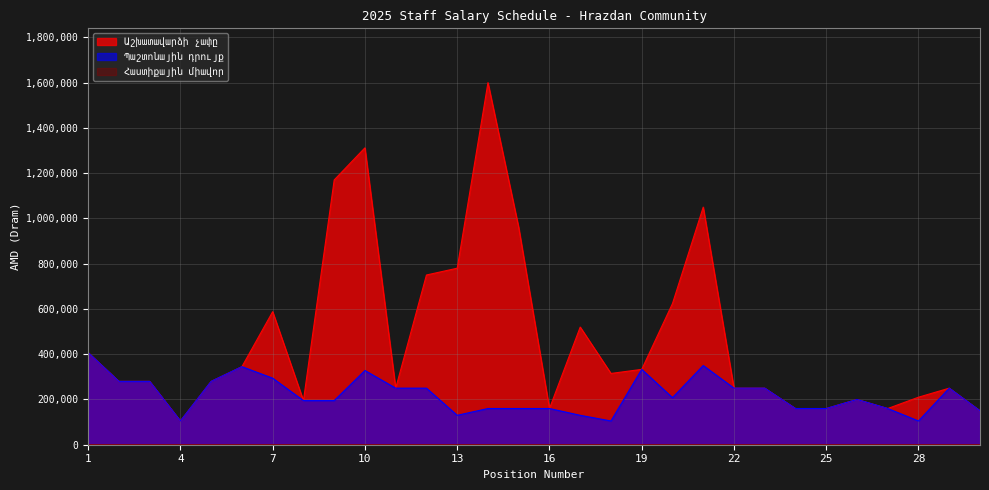

What is the greatest value displayed?

1600000